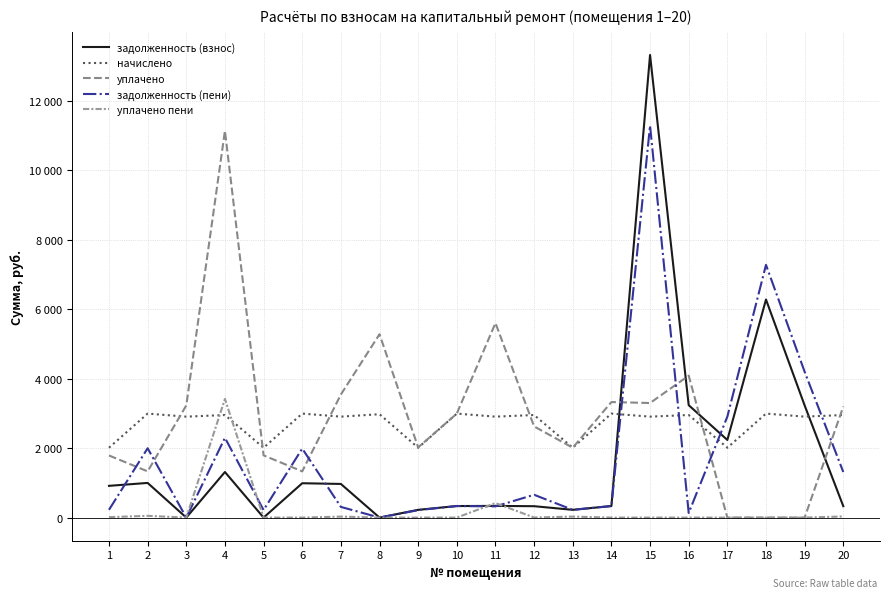

Is this an area chart (filled region under the line)?

No